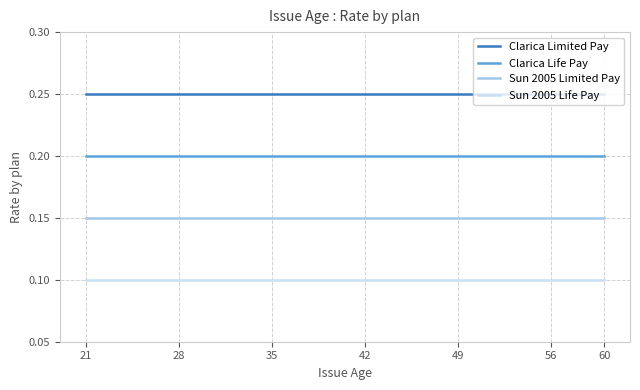

True or false: Clarica Life Pay and Sun 2005 Limited Pay intersect in this chart.

False